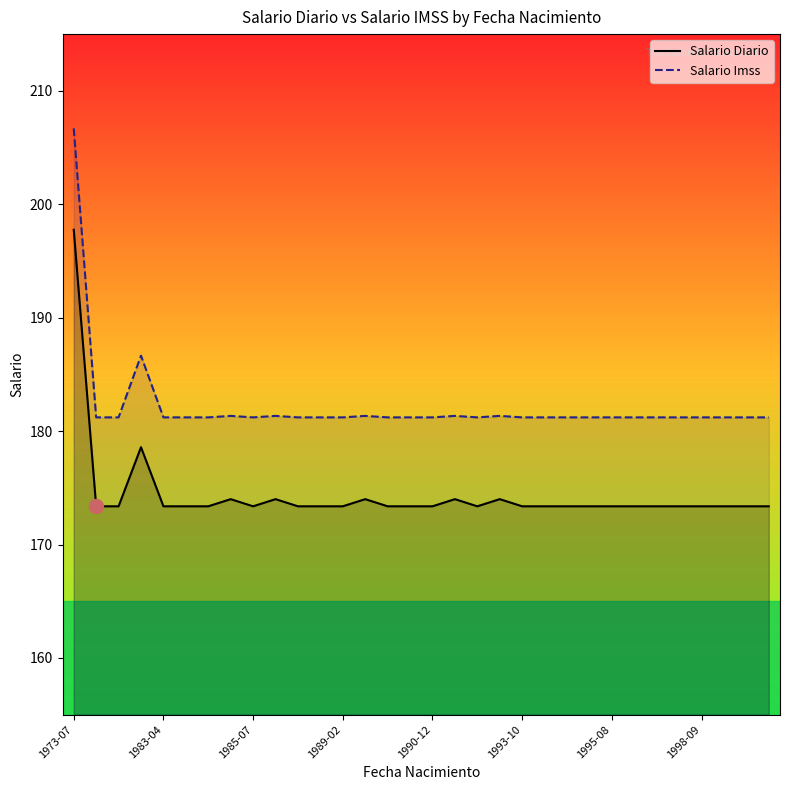

What position from the left is 22?

23